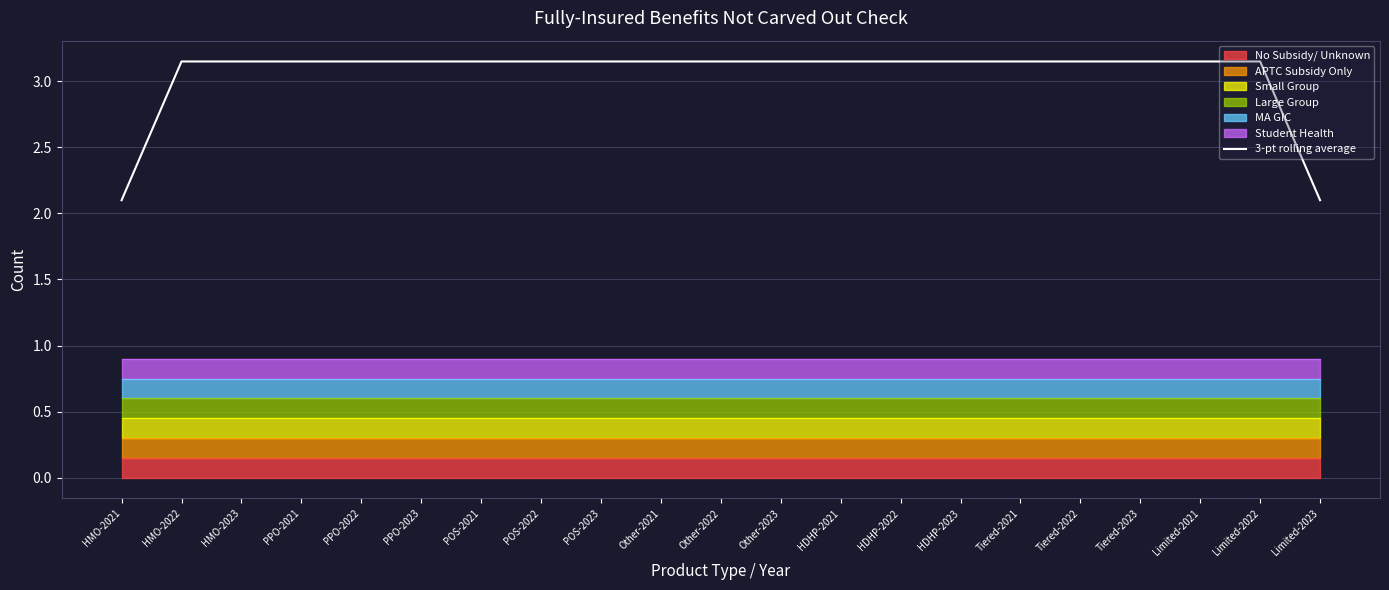

What is the minimum value for 3-pt rolling average?

2.1